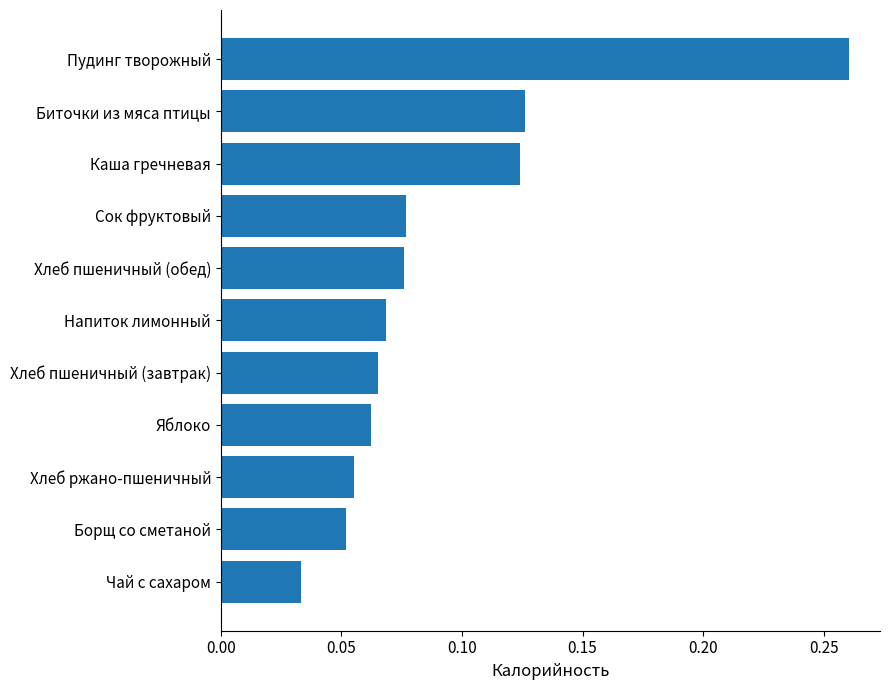

Count the number of data series in this chart.

1